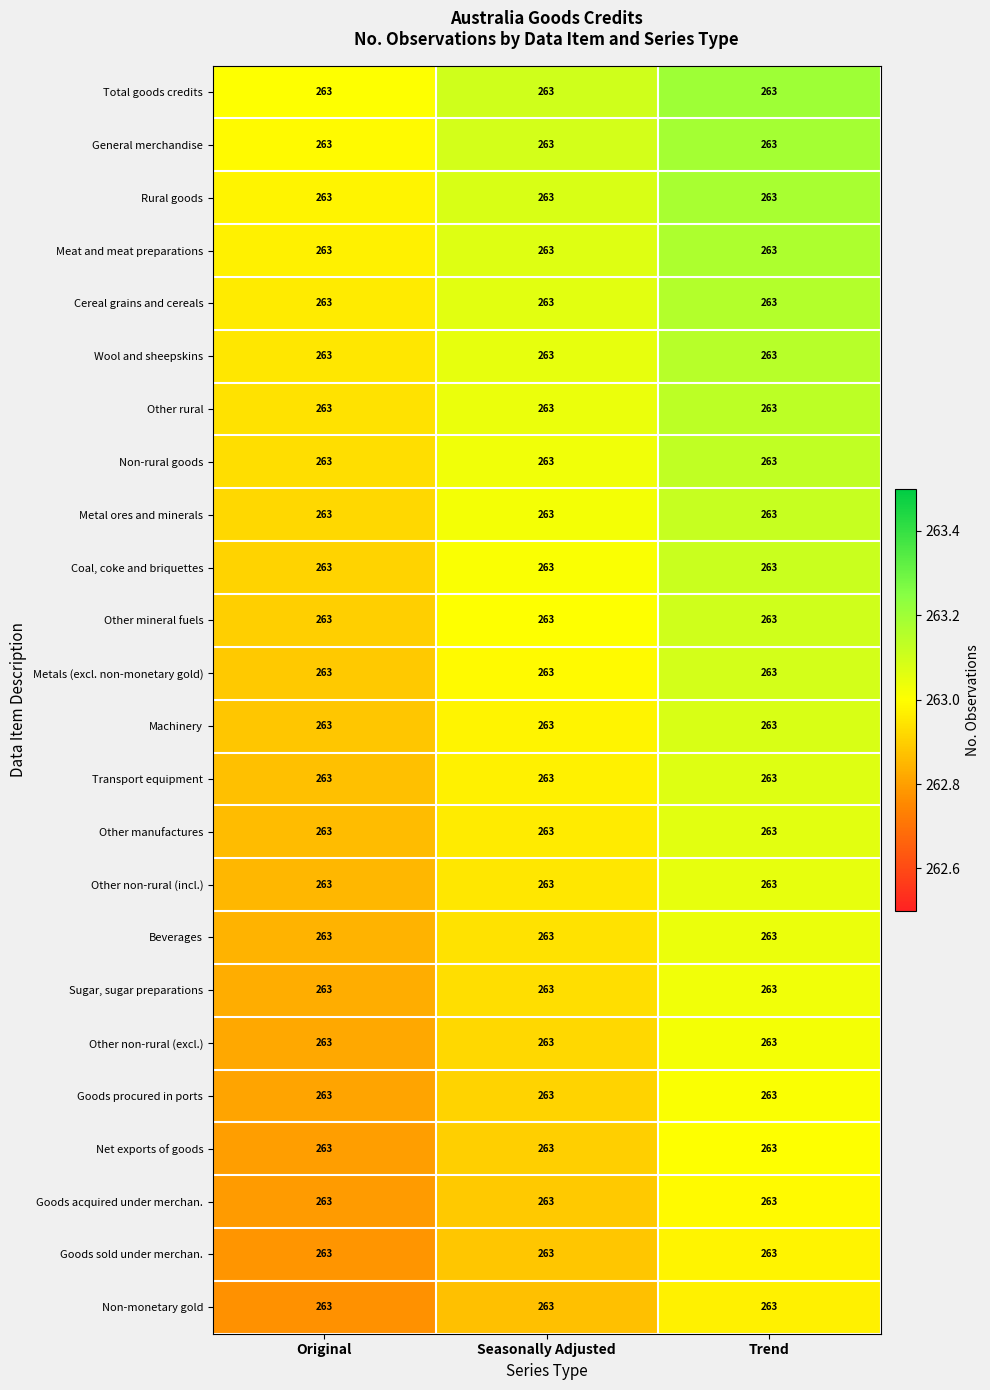

Rank the series by their maximum value, from highest to lowest.

Total goods credits, General merchandise, Rural goods, Meat and meat preparations, Cereal grains and cereals, Wool and sheepskins, Other rural, Non-rural goods, Metal ores and minerals, Coal, coke and briquettes, Other mineral fuels, Metals (excl. non-monetary gold), Machinery, Transport equipment, Other manufactures, Other non-rural (incl.), Beverages, Sugar, sugar preparations, Other non-rural (excl.), Goods procured in ports, Net exports of goods, Goods acquired under merchan., Goods sold under merchan., Non-monetary gold